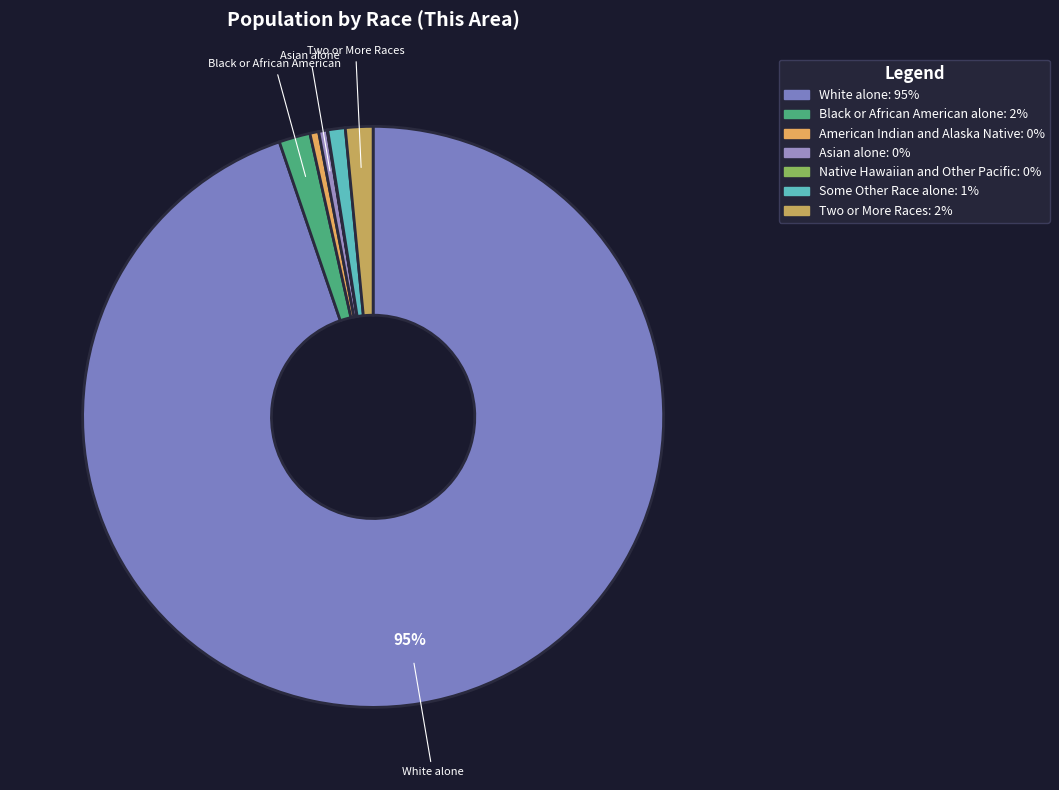

Is American Indian and Alaska Native the majority of the pie?

No